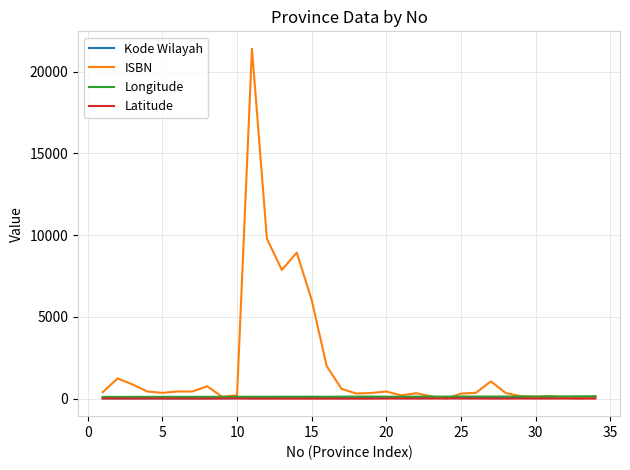

What are all the series names shown in the legend?

Kode Wilayah, ISBN, Longitude, Latitude